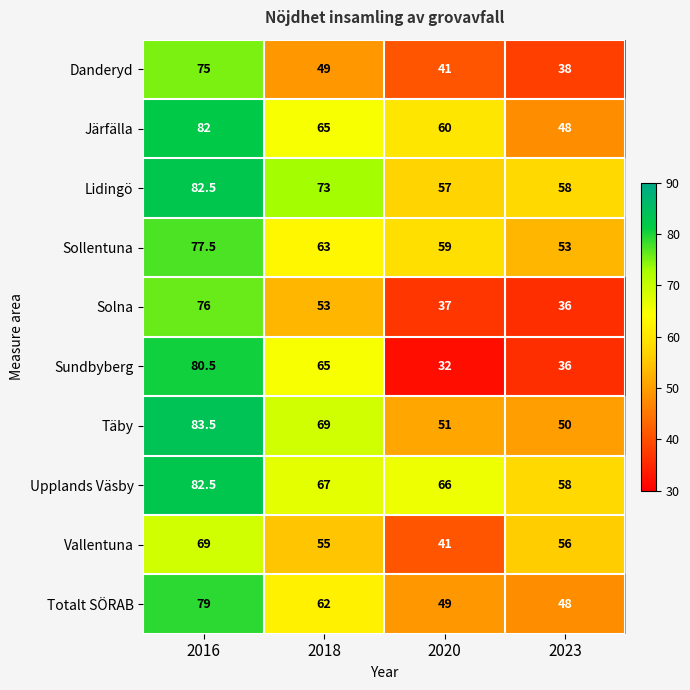

List the labels in order of Lidingö value, smallest first.

2020, 2023, 2018, 2016